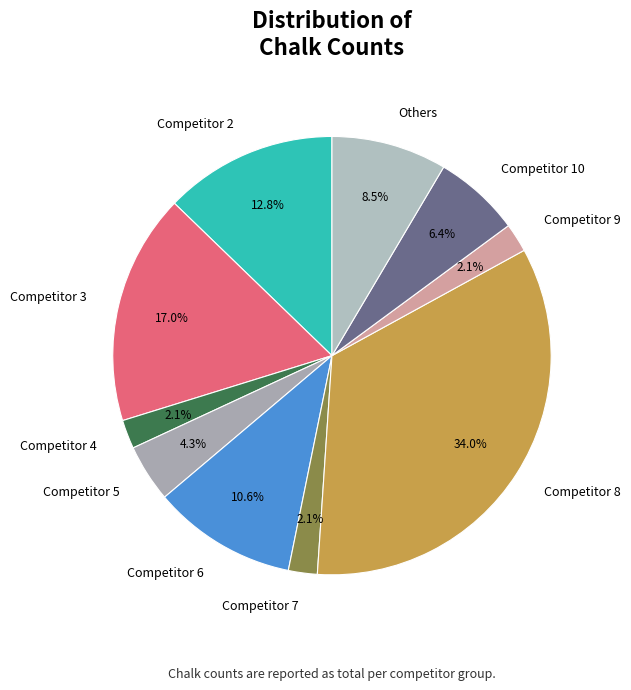

Between Competitor 3 and Competitor 9, which is larger?

Competitor 3